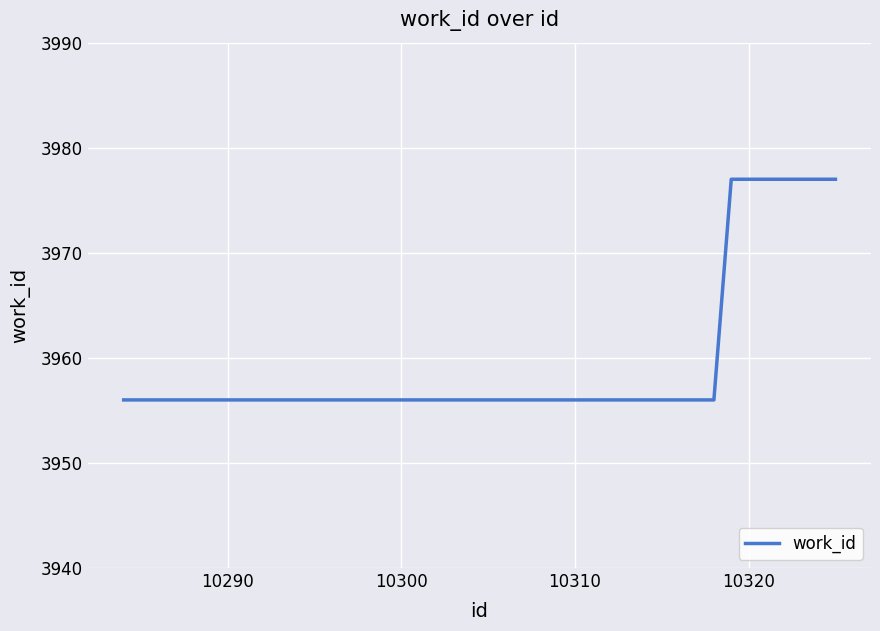

What is the maximum value shown in the chart?

3977